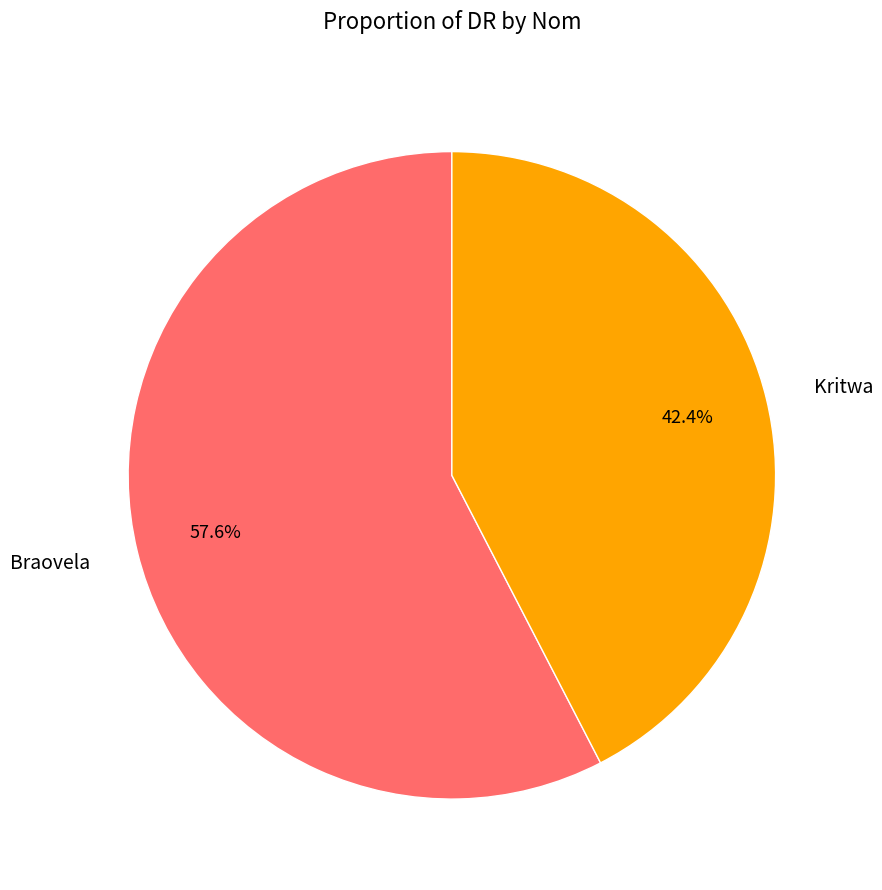

Between Kritwa and Braovela, which is larger?

Braovela